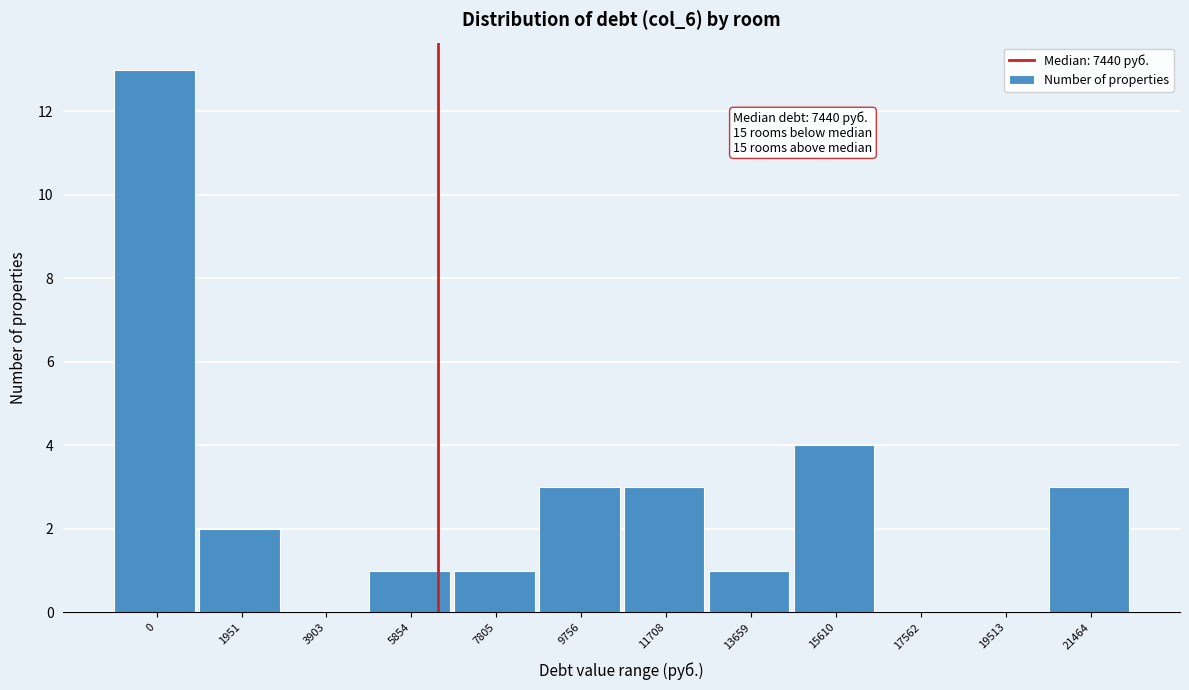

Reading left to right, transcribe all the data shown in this chart.

0=13	1951=2	3903=0	5854=1	7805=1	9756=3	11708=3	13659=1	15610=4	17562=0	19513=0	21464=3